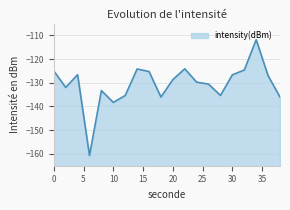

What is the change in value from 8 to 22?

+9.2